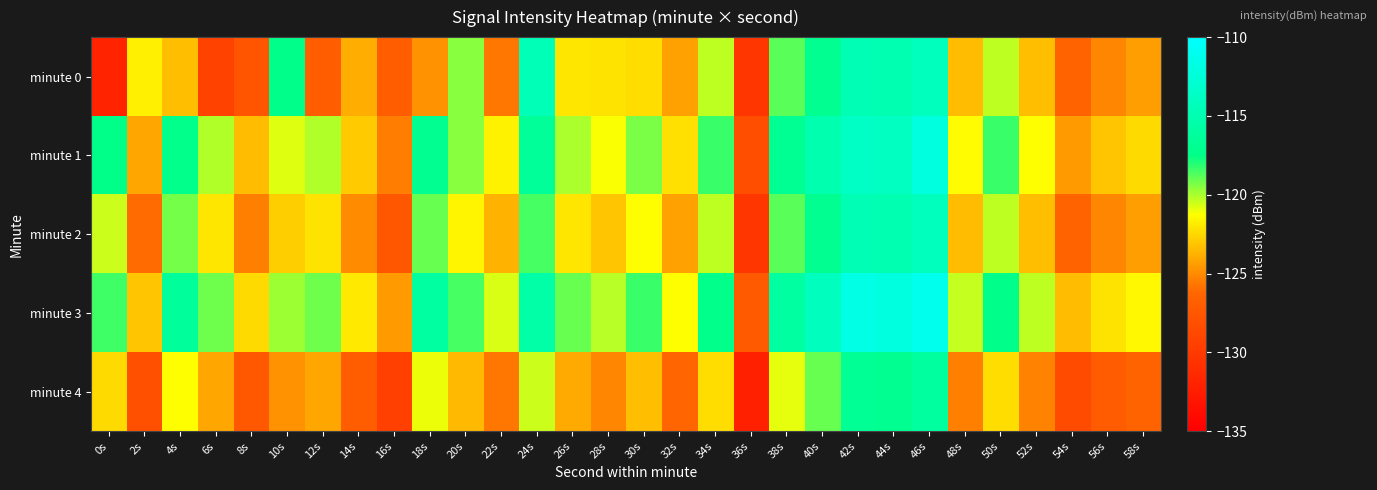

List the series in order of their peak value, lowest first.

minute 4, minute 0, minute 2, minute 1, minute 3